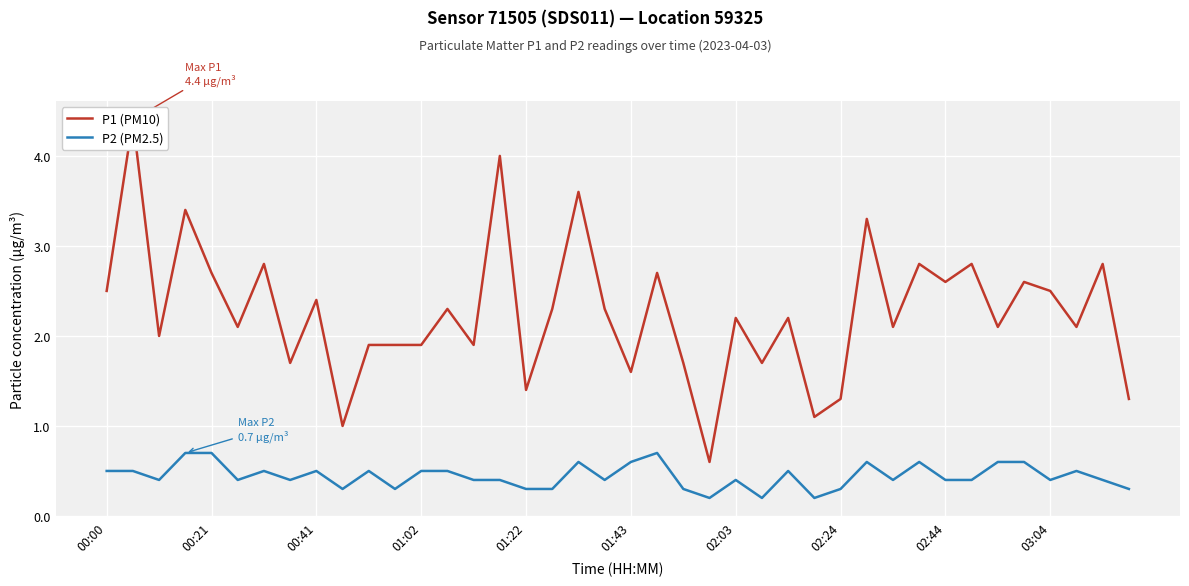

At how many categories does at least one series exceed 0?

40